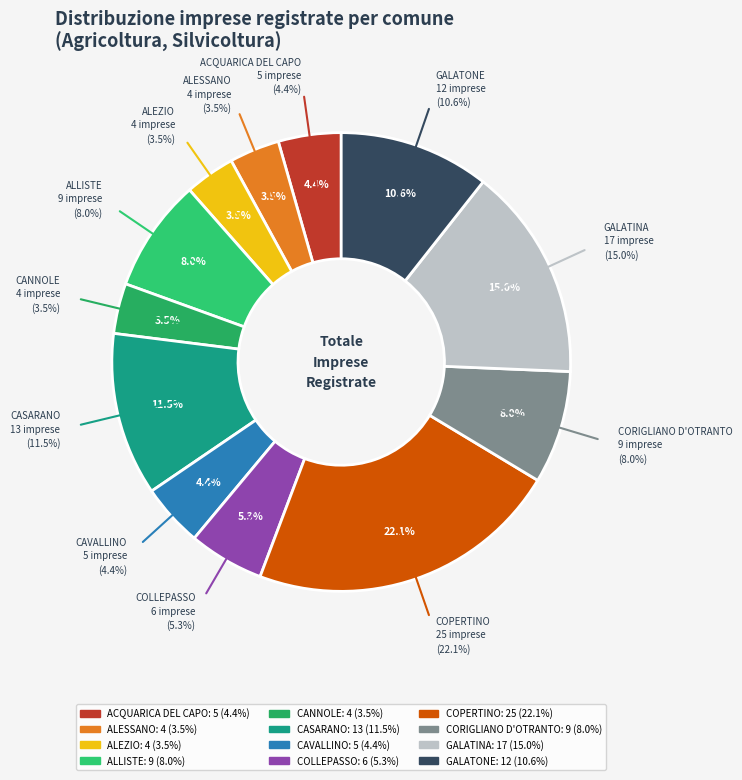

Combined, what portion of the pie is ALESSANO and GALATINA?

18.6%